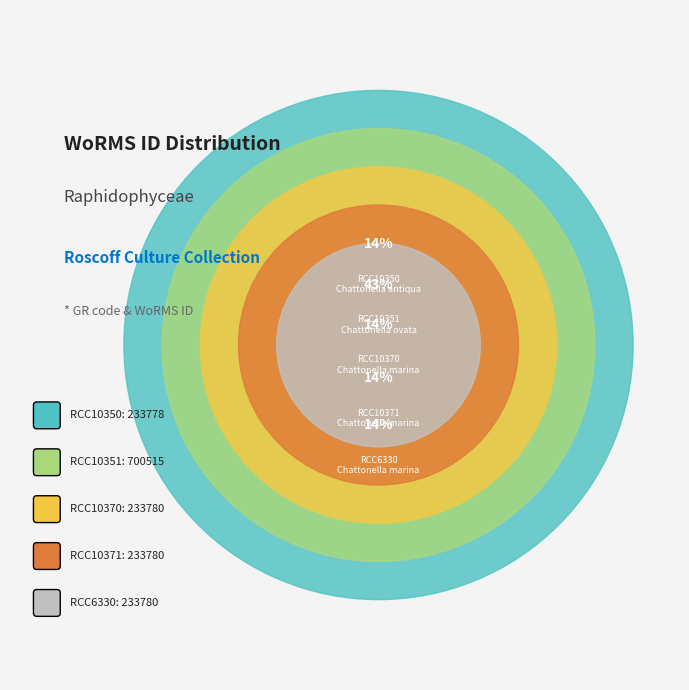

How many slices are in this pie chart?

5